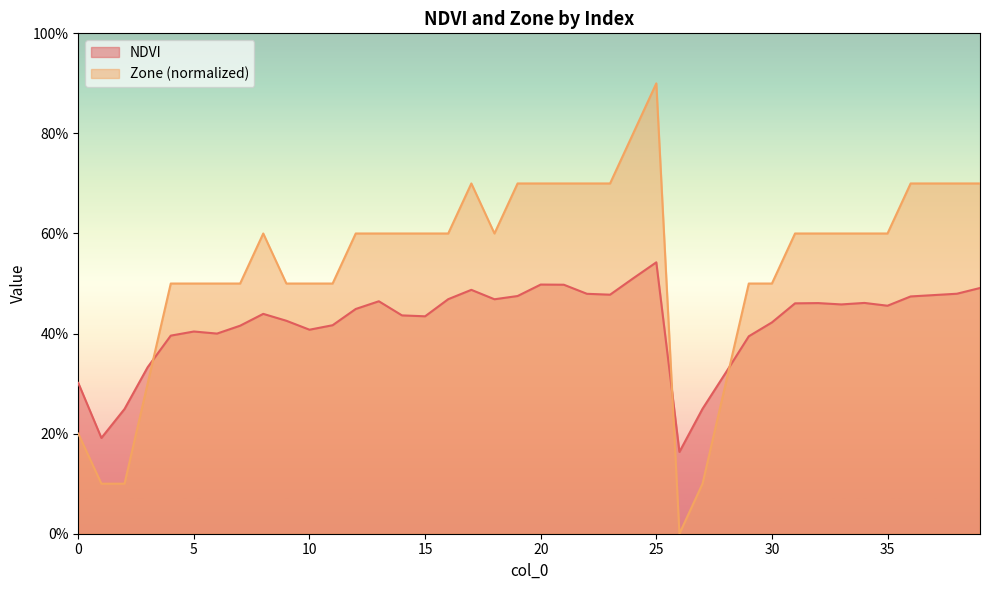

What is the sum of the NDVI values at 25 and 15?

1.0